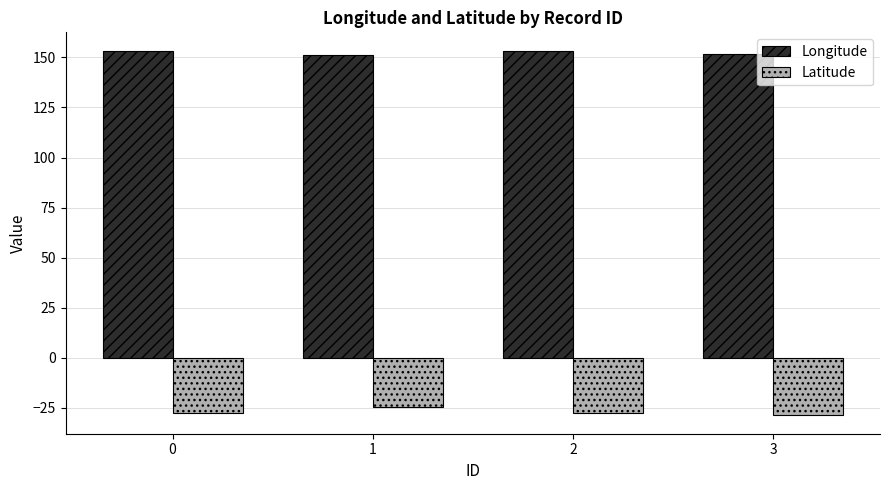

List the series in order of their peak value, highest first.

Longitude, Latitude